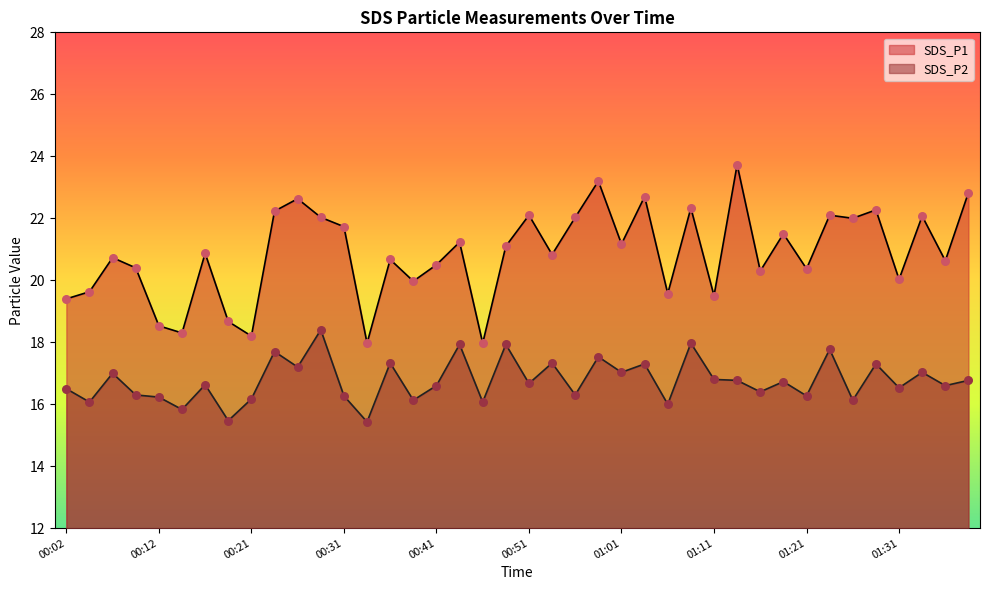

What are all the series names shown in the legend?

SDS_P1, SDS_P2